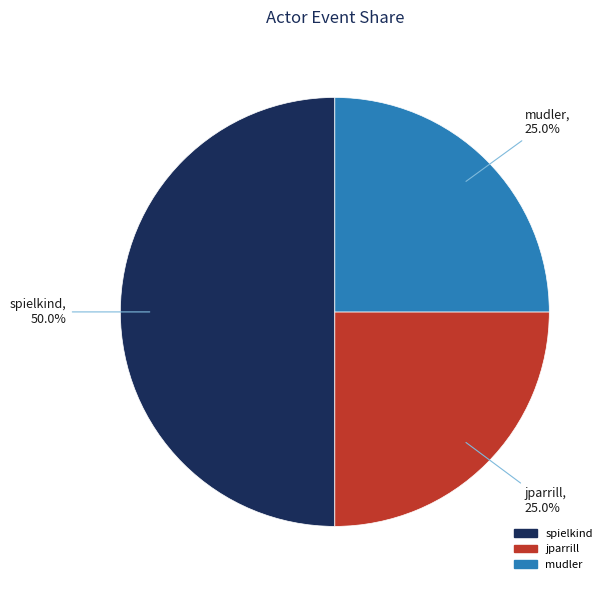

Which category has the biggest portion of the pie?

spielkind